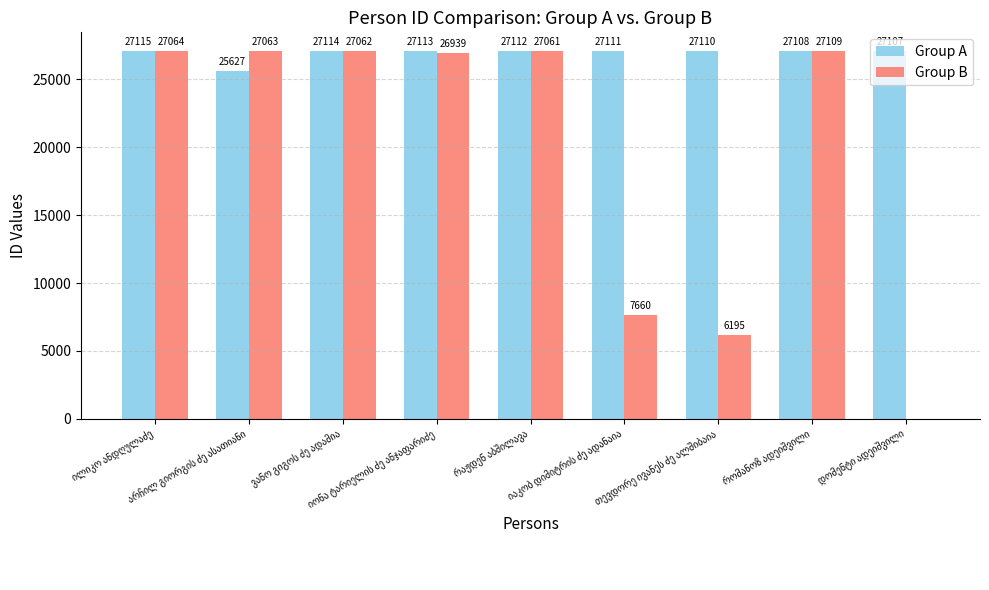

What is the maximum value for Group A?

27115